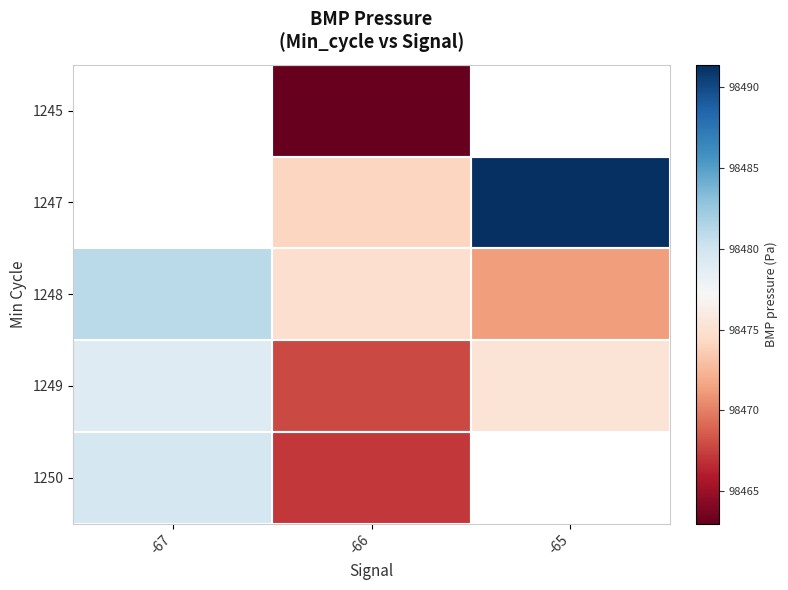

What is the difference between the maximum and second lowest values in the 1247 series?

17.2